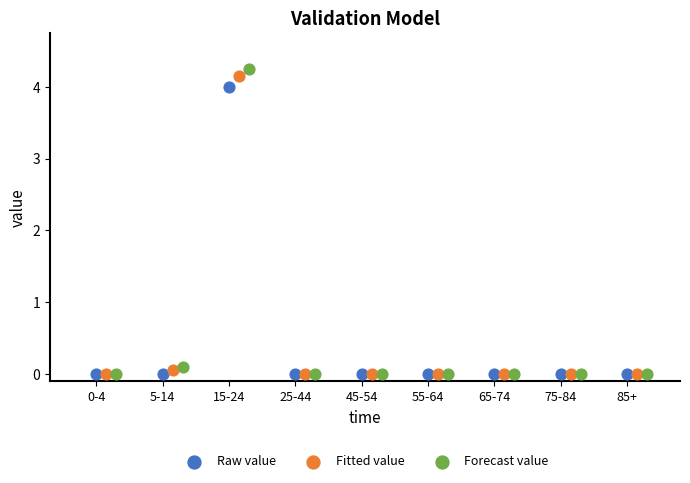

What are all the series names shown in the legend?

Raw value, Fitted value, Forecast value